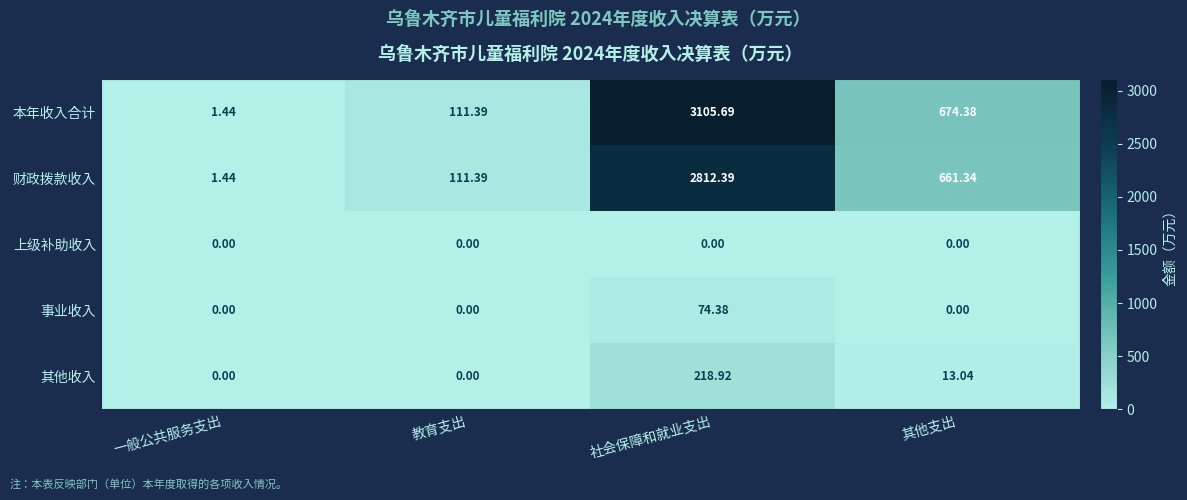

Which label corresponds to the largest value in the chart?

社会保障和就业支出